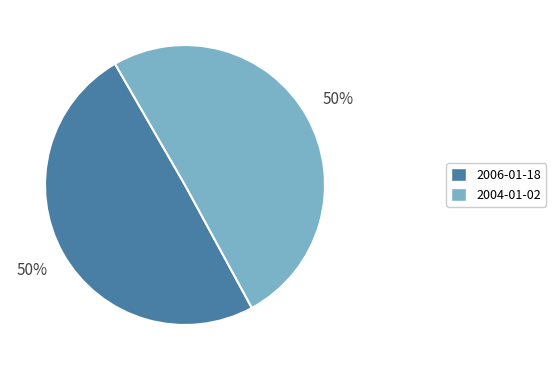

To the nearest percent, what is the average slice percentage?

50%